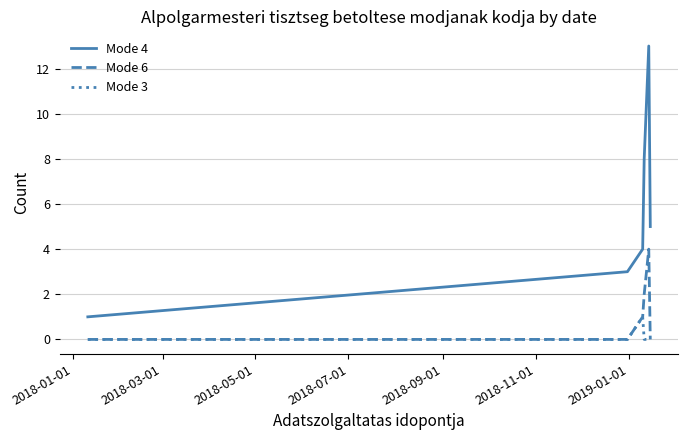

Which series has the largest range (max minus min)?

Mode 4